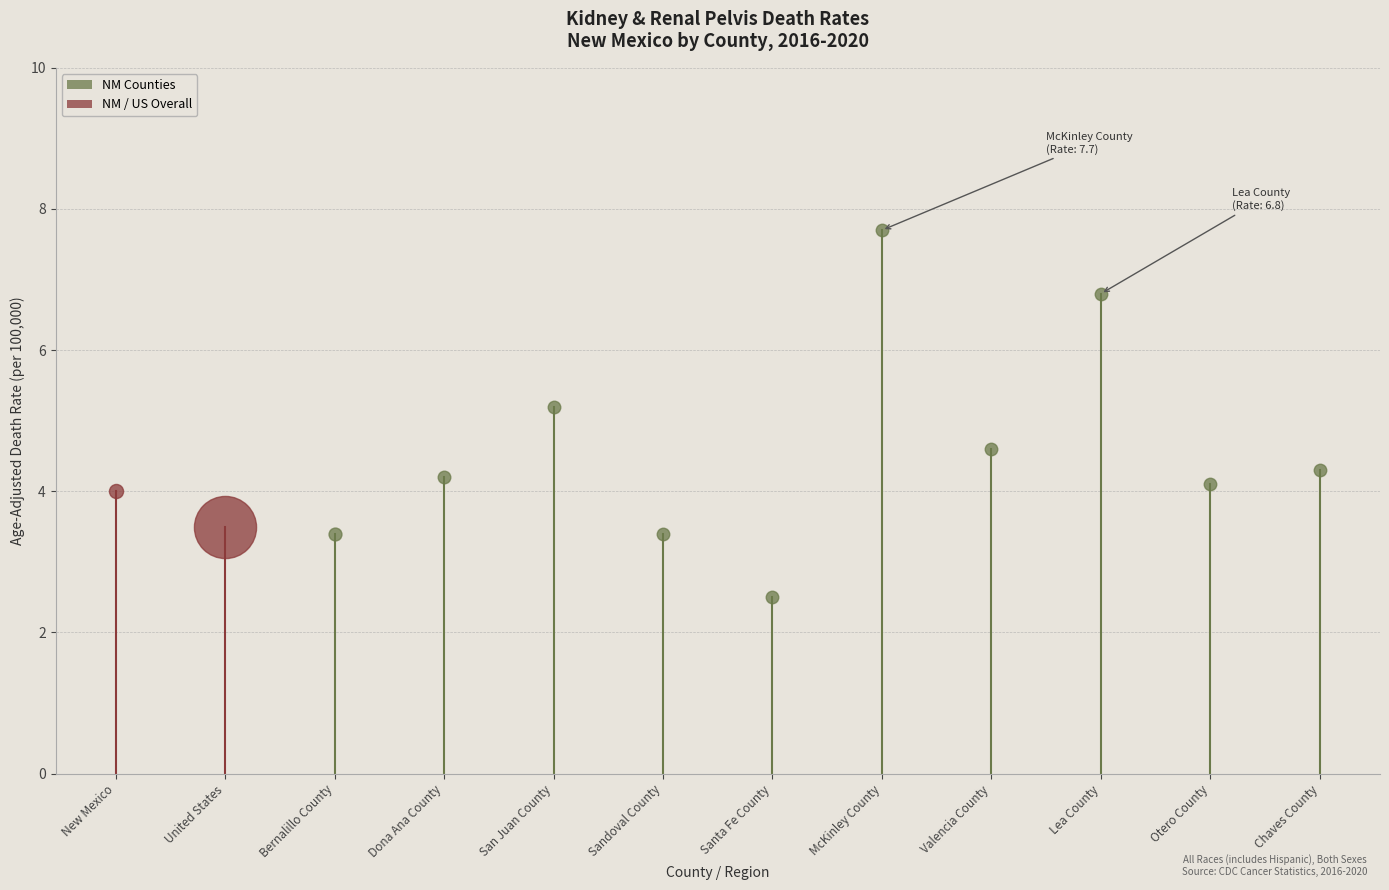

What is the change in value from Sandoval County to Lea County?

+3.4